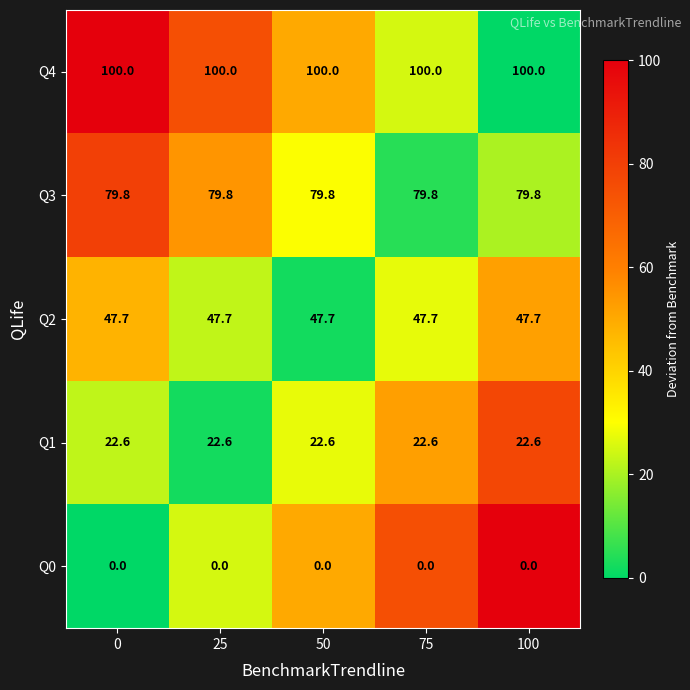

What is the difference between the highest and lowest values at 75?

100.0